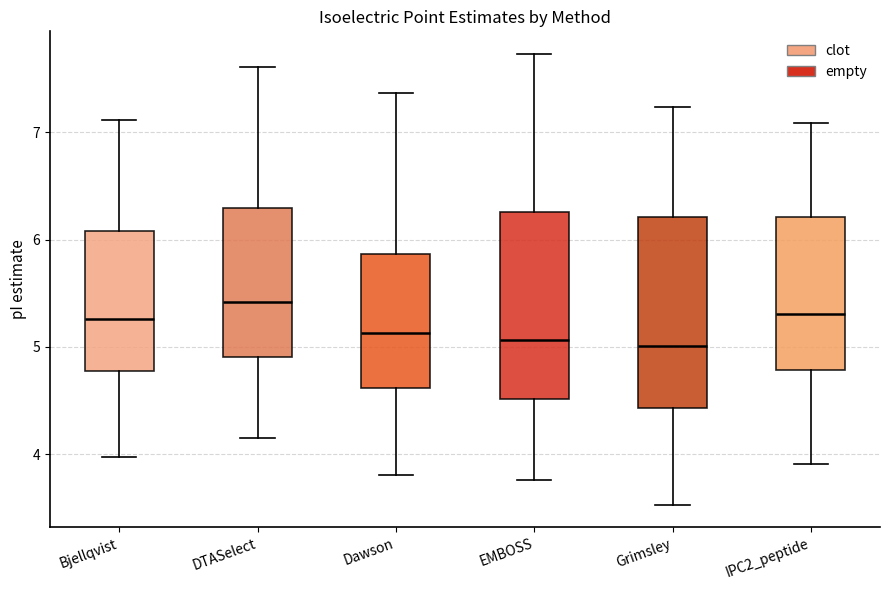

Where does the lower whisker of the box for Dawson end on the y-axis? The values are not printed on the chart, so give them approximately, as read against the axis.

3.8